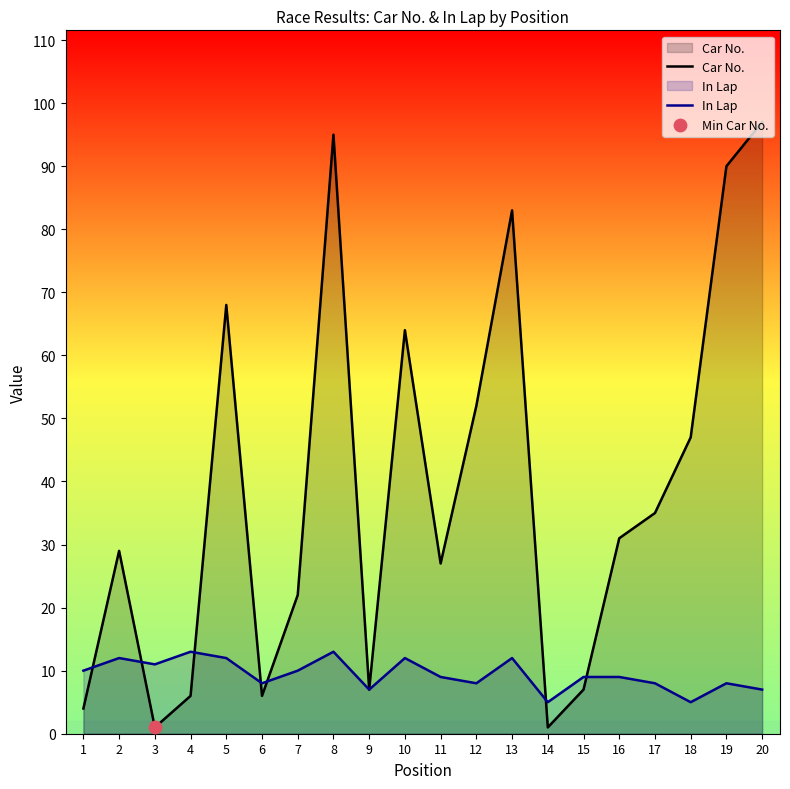

What are all the series names shown in the legend?

Car No., In Lap